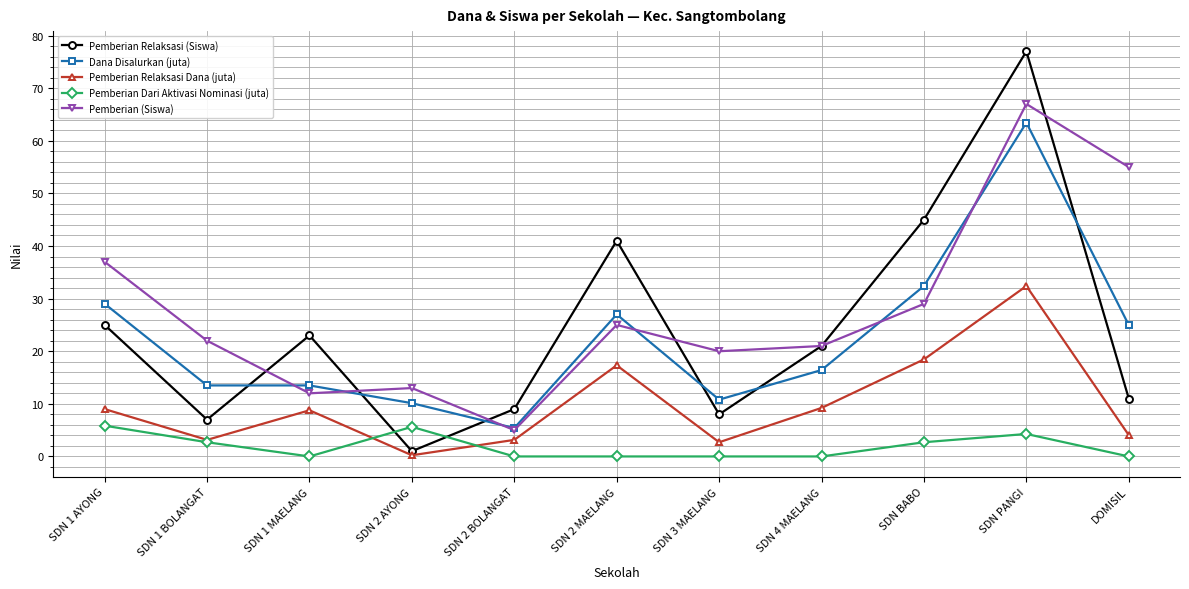

What is the difference between the maximum and minimum values in the Pemberian Relaksasi (Siswa) series?

76.0